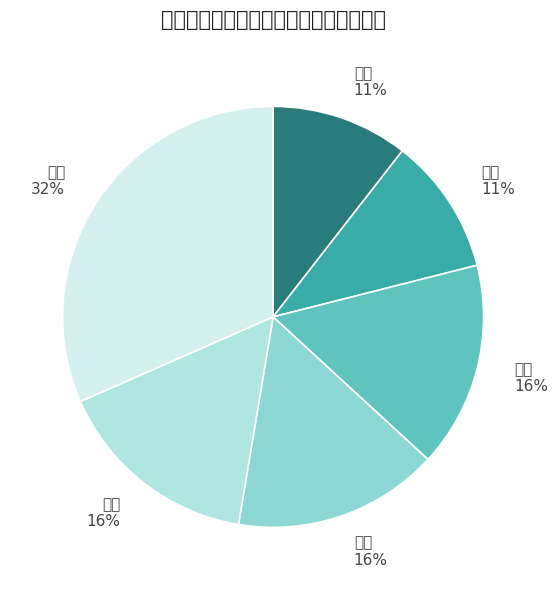

Rank the categories by value from lowest to highest.

市容, 绿化, 规划, 市政, 大气, 交通